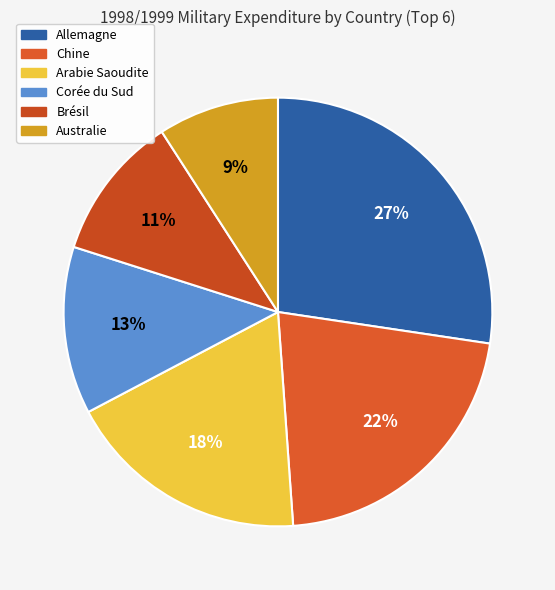

Between Australie and Corée du Sud, which is larger?

Corée du Sud